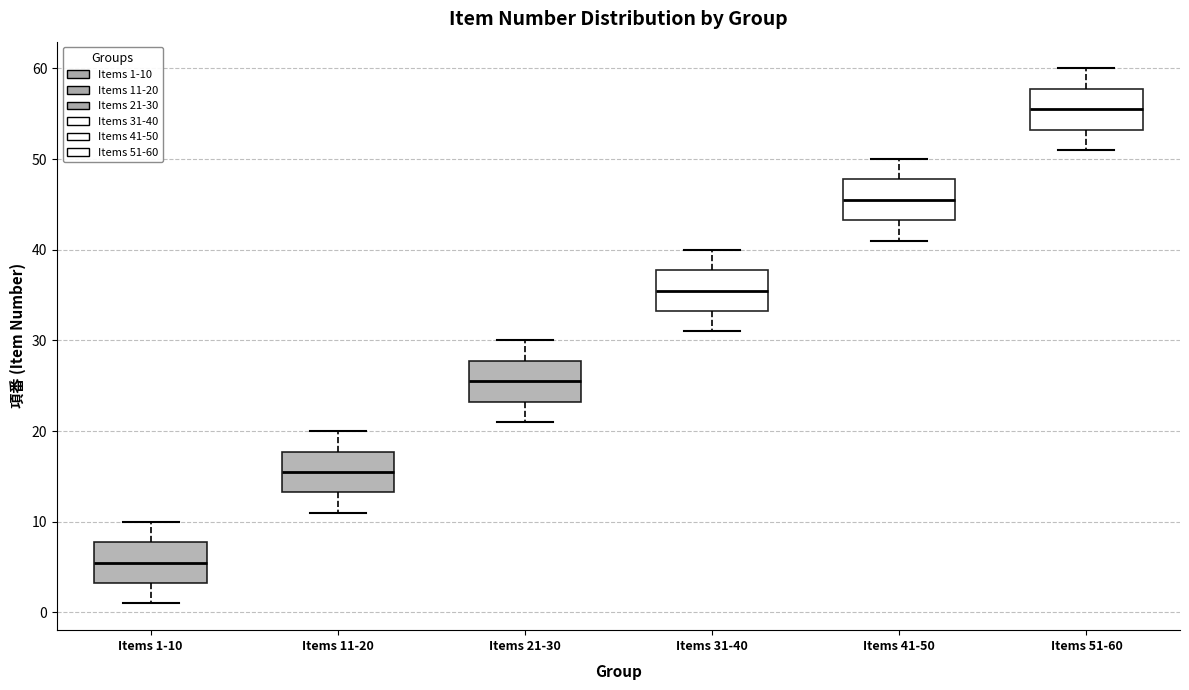

Where is the lower edge of the box for Items 51-60 on the y-axis? The values are not printed on the chart, so give them approximately, as read against the axis.

53